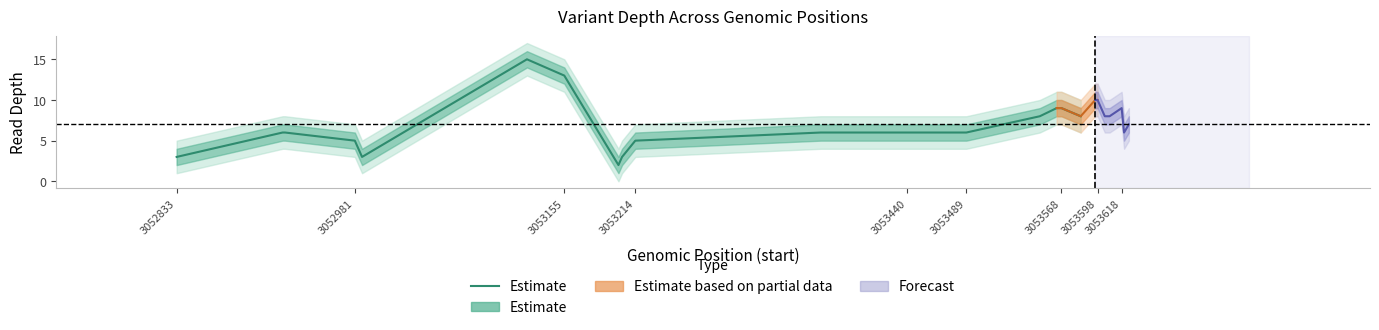

The chart shows a value of 11 at 19. True or false?

False